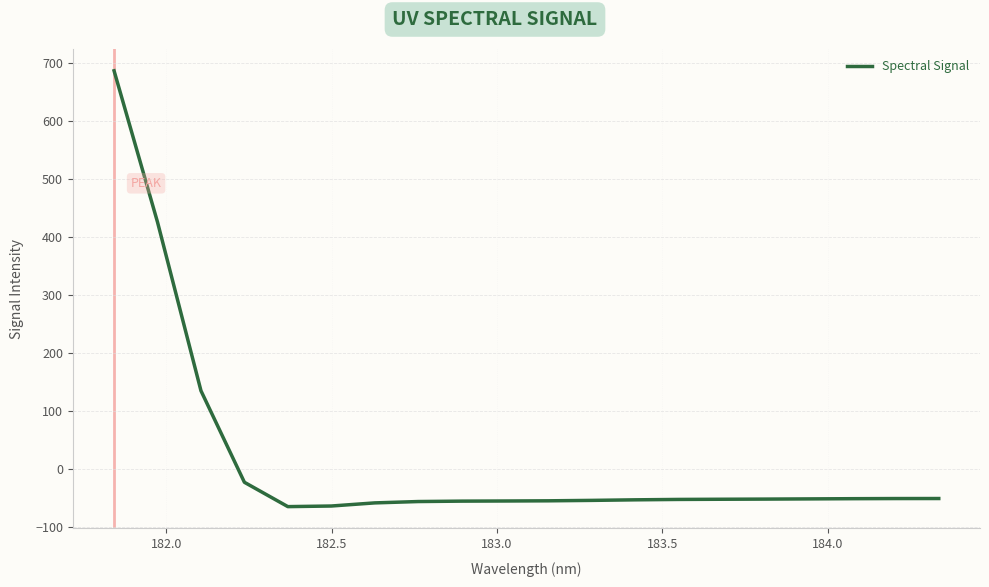

What is the maximum value shown in the chart?

687.3